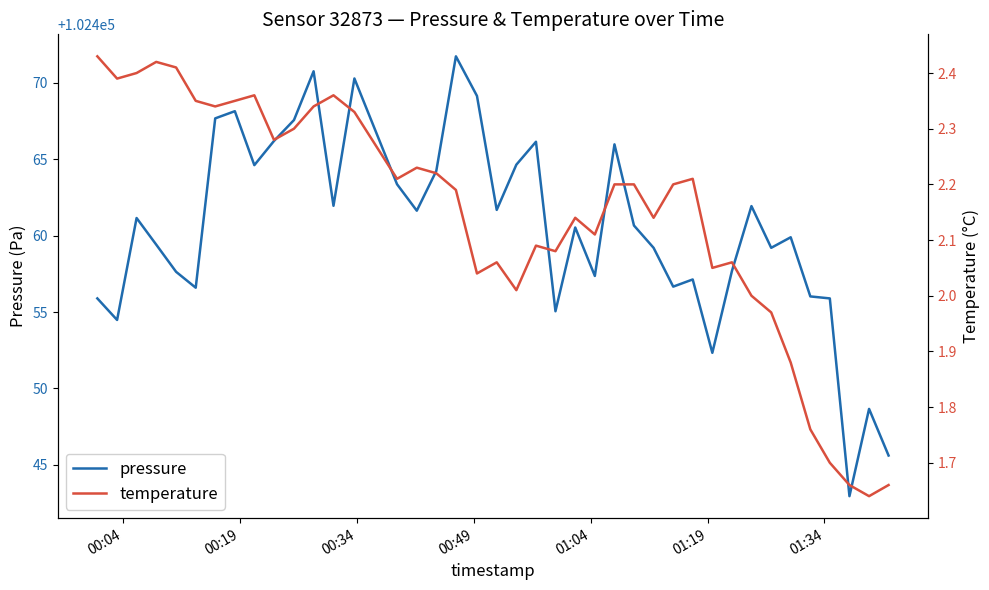

What is the value of the pressure point at the 11th from the left?

102467.6